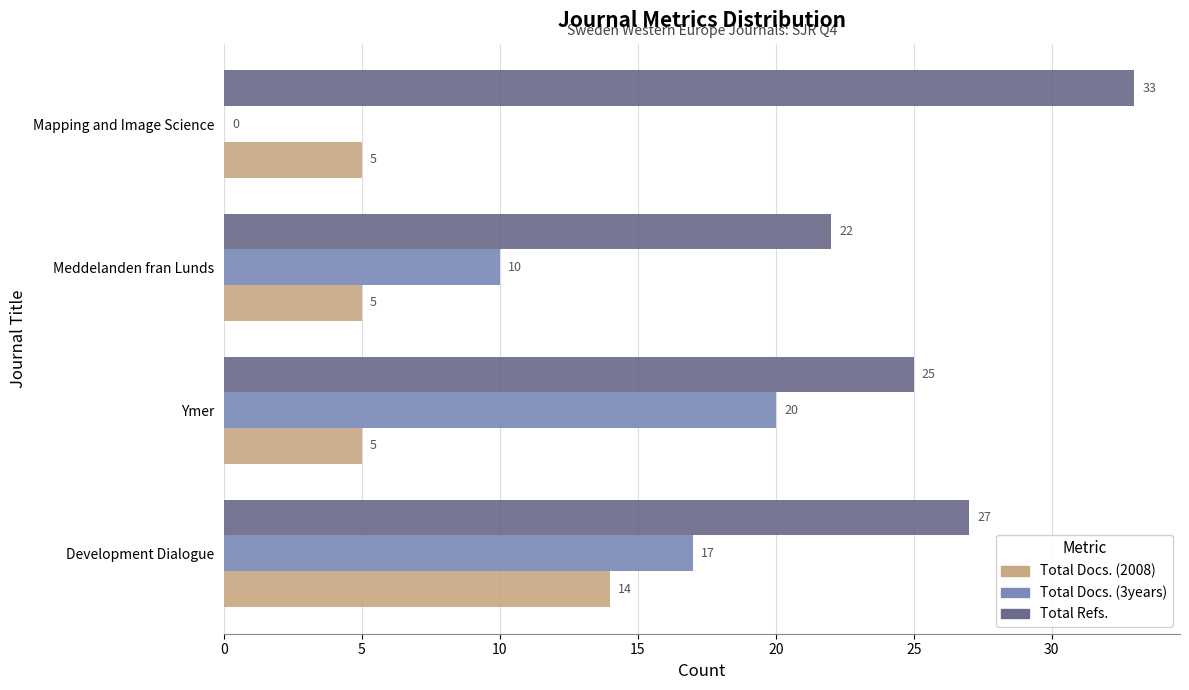

Is the value of Total Refs. at Ymer greater than the value of Total Docs. (3years) at Meddelanden fran Lunds?

Yes